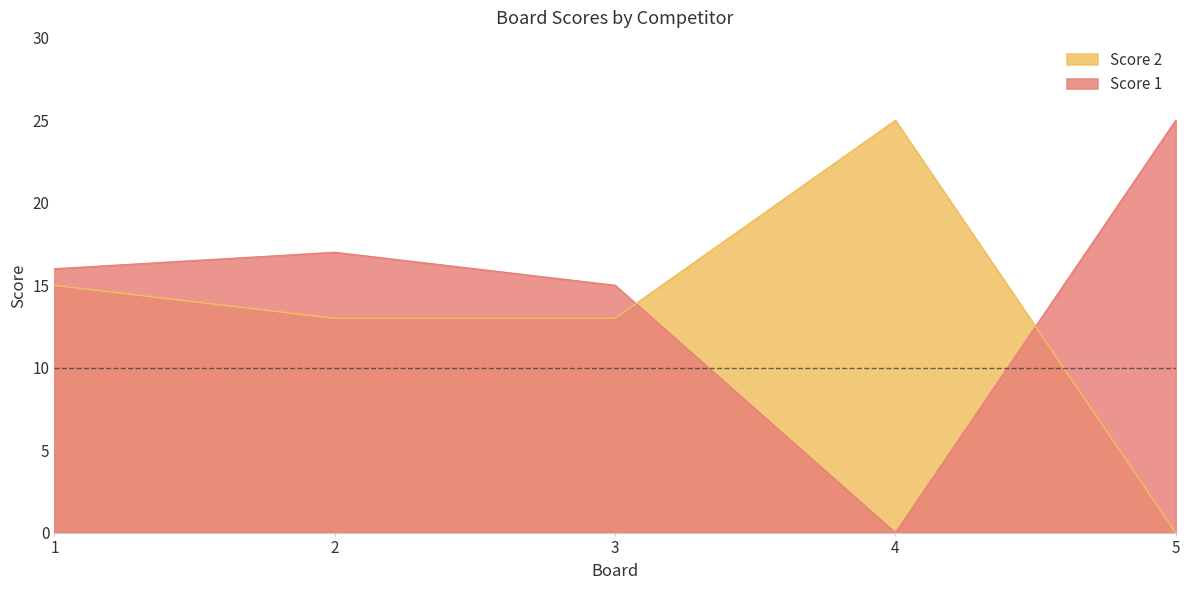

List the series in order of their peak value, lowest first.

Score 1, Score 2